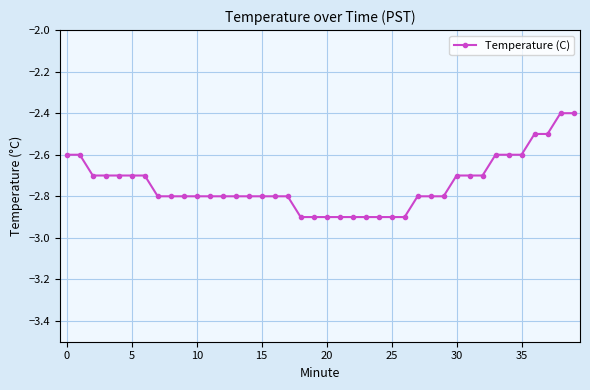

What is the sum of all values?

-109.7